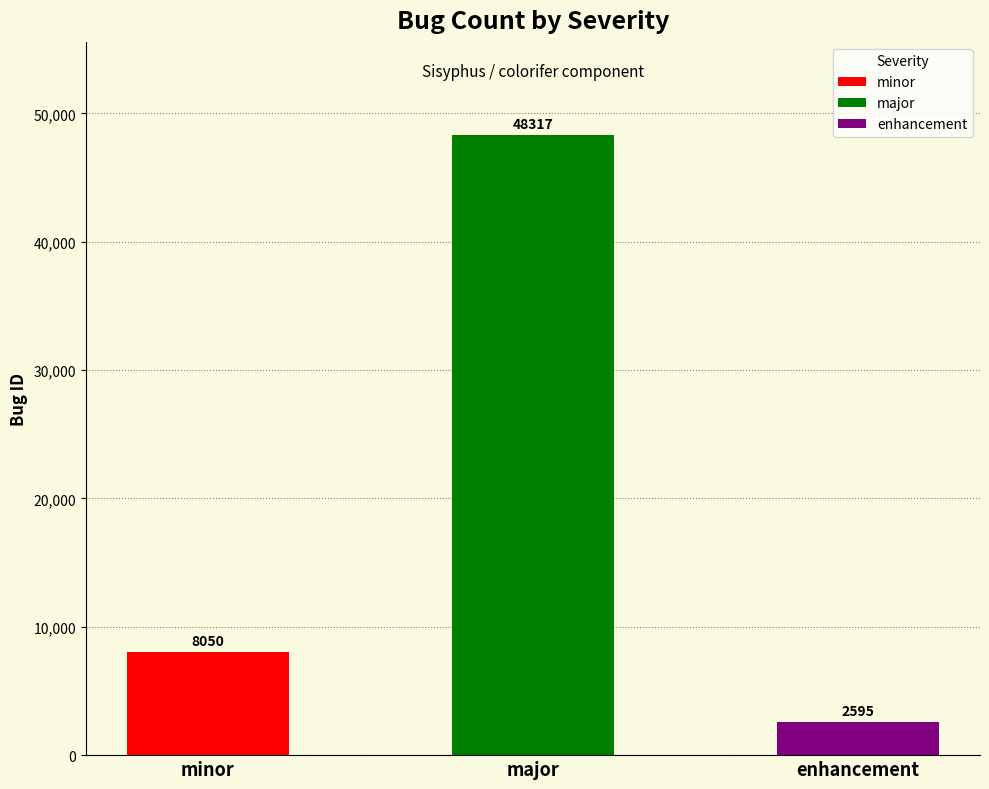

What is the sum of all values?

58962